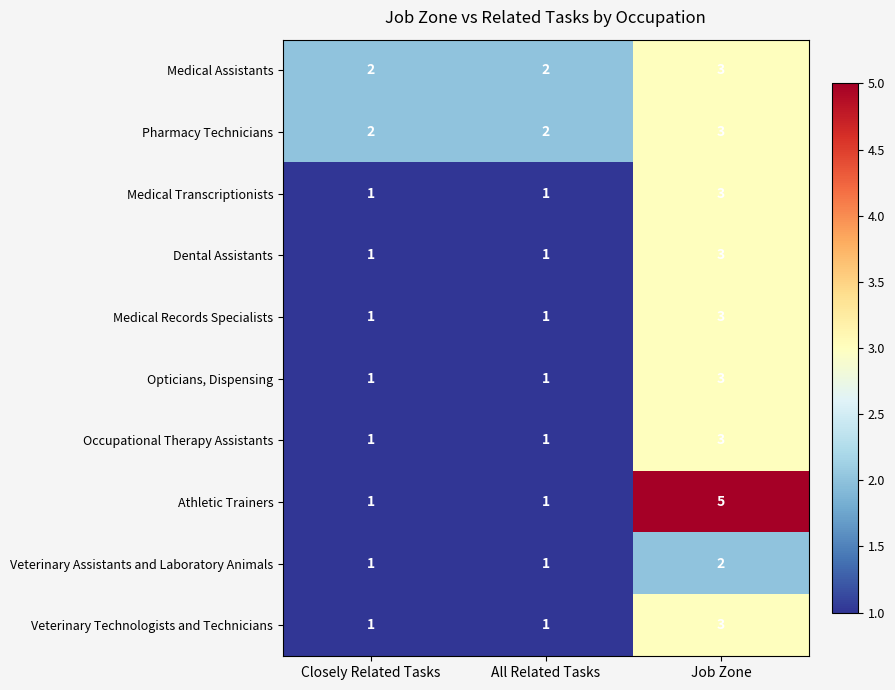

Count the Medical Records Specialists values in the range 1 to 3.

3